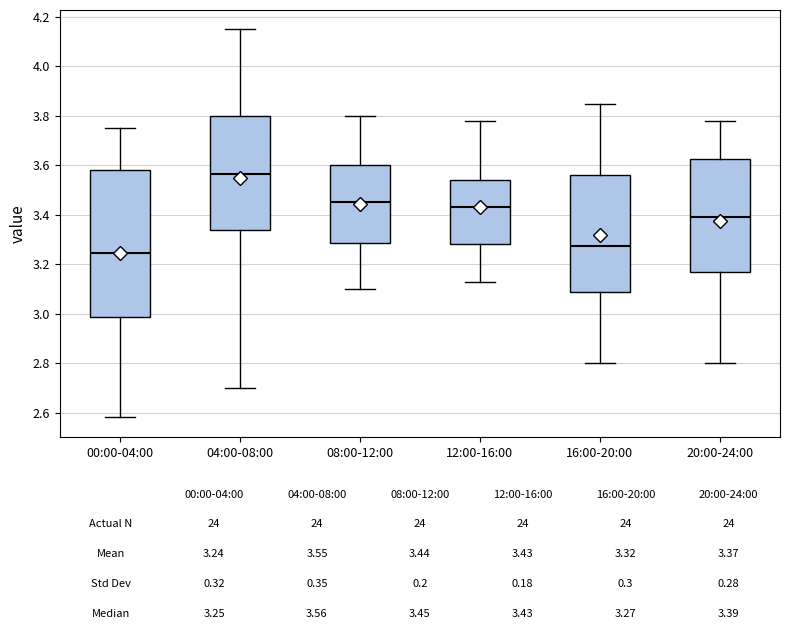

Comparing the boxes themselves (not the whiskers), which one is the tallest?

00:00-04:00